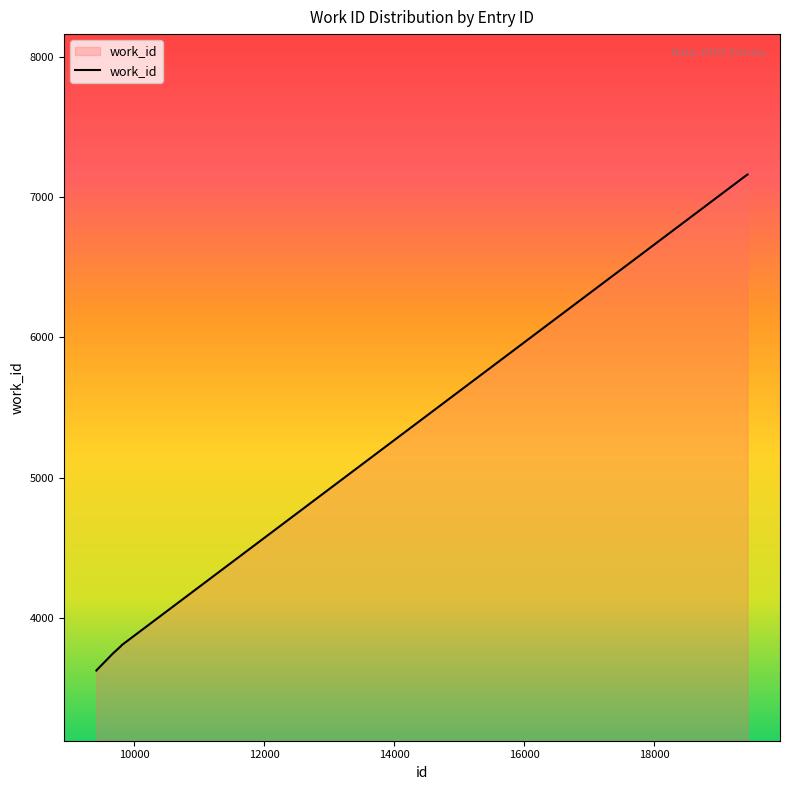

What is the greatest value displayed?

7161